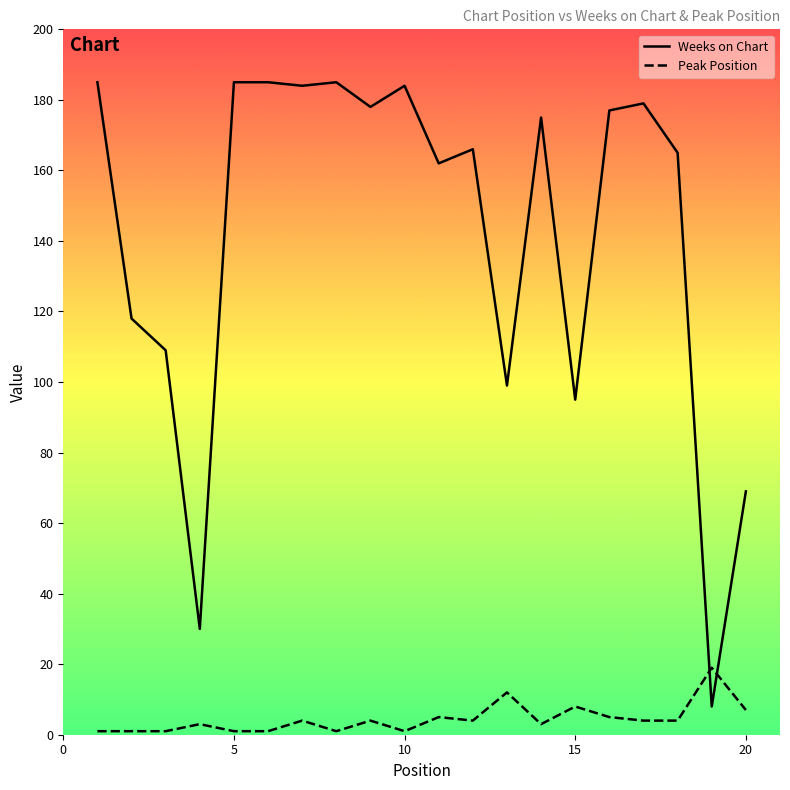

List the series in order of their peak value, lowest first.

Peak Position, Weeks on Chart